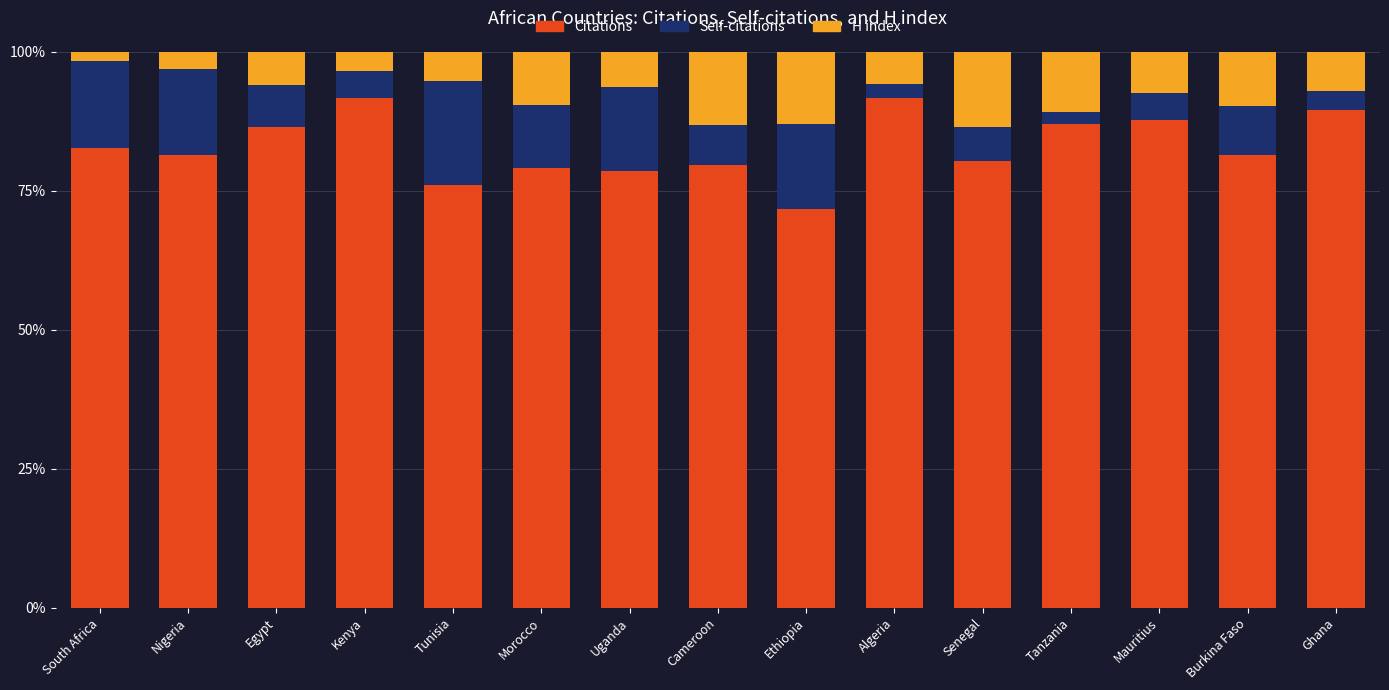

At which label does Citations reach its minimum?

Ethiopia